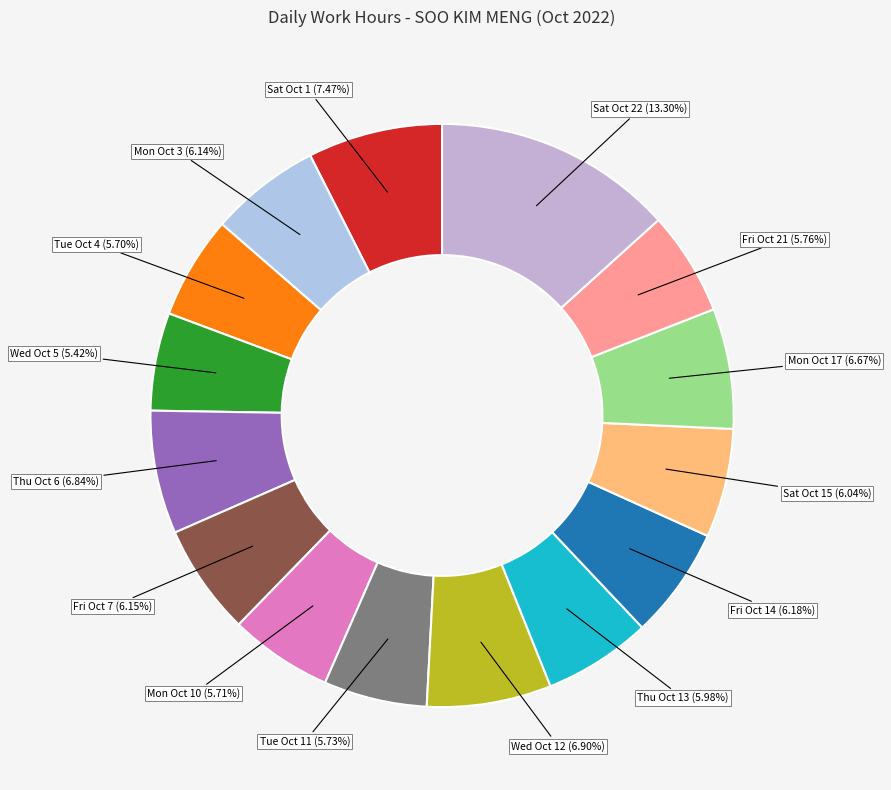

To the nearest percent, what percentage of the pie is Mon Oct 3?

6%